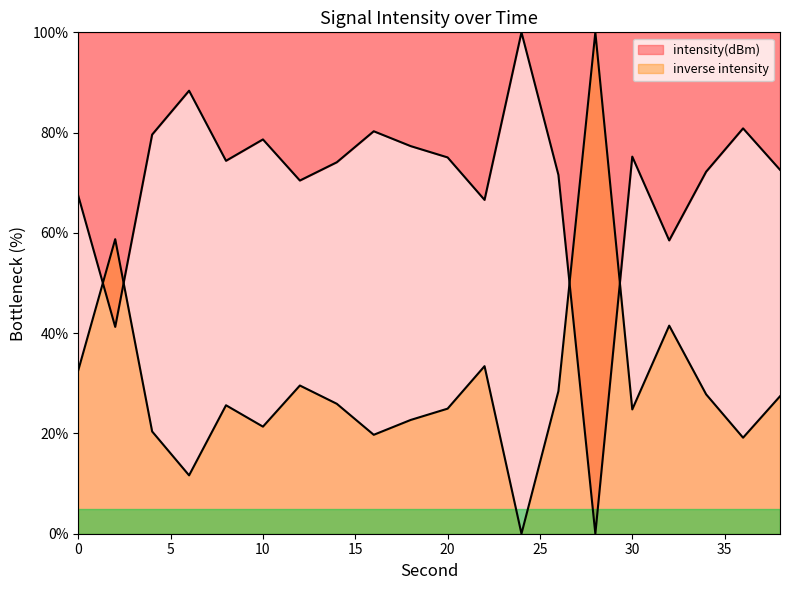

True or false: the data has more than 1 interior local peaks.

True